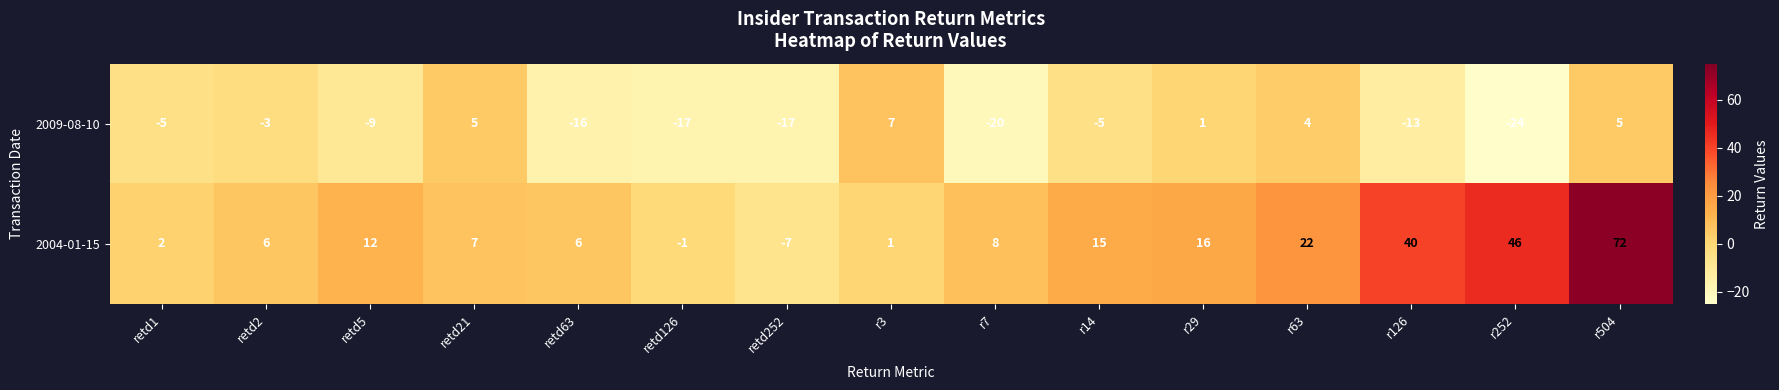

How many series are shown in this chart?

2